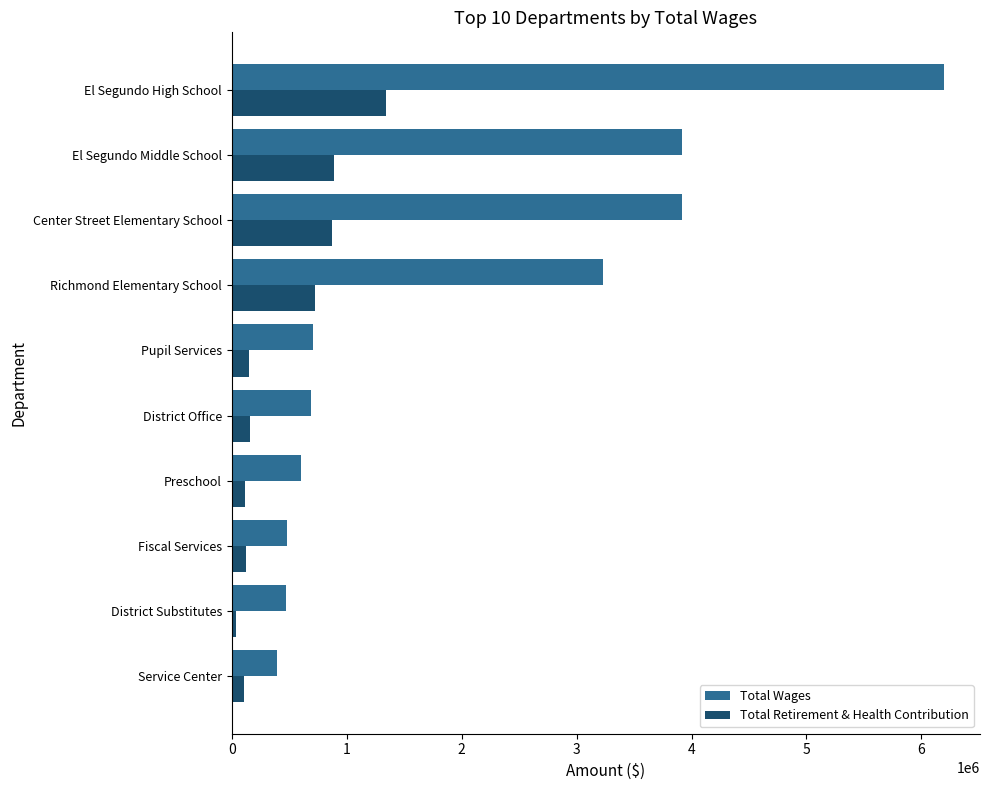

At which category is the sum across all series the highest?

El Segundo High School